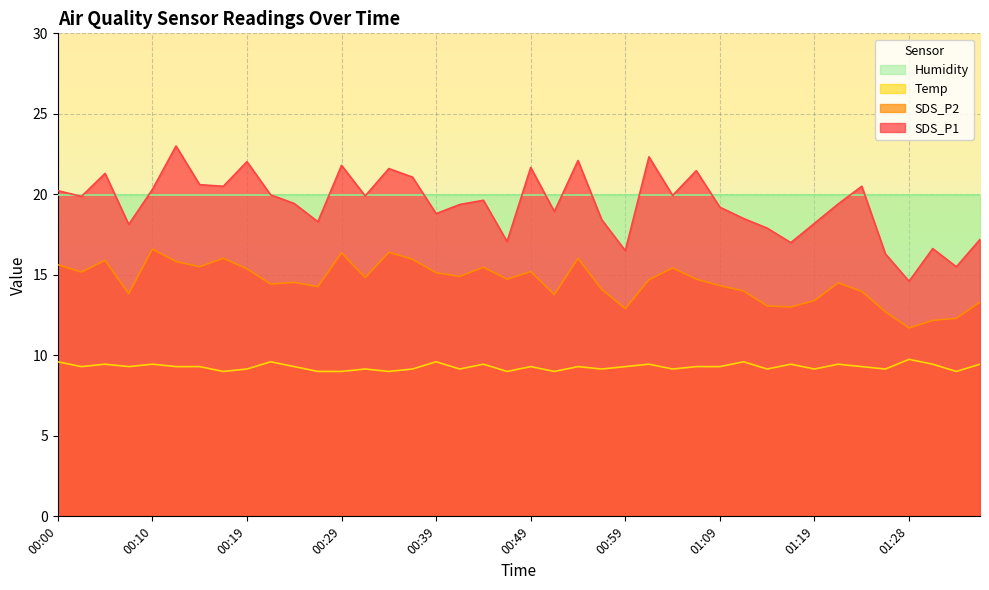

Count the number of data series in this chart.

4